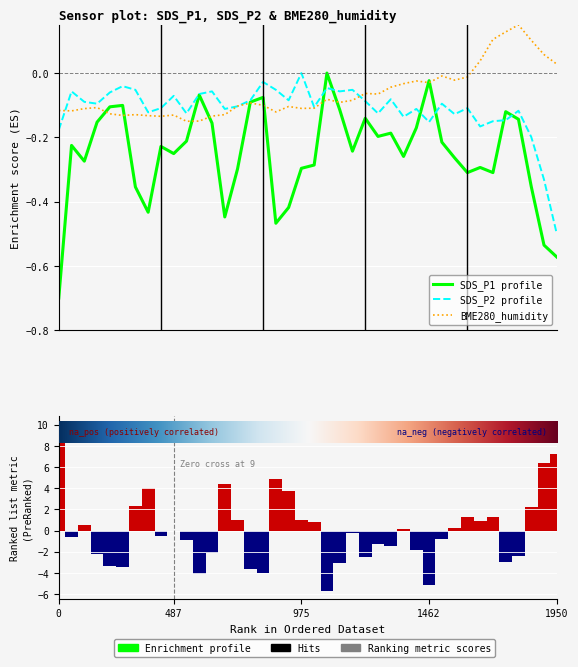

What is the label of the 33rd bar from the right?

7